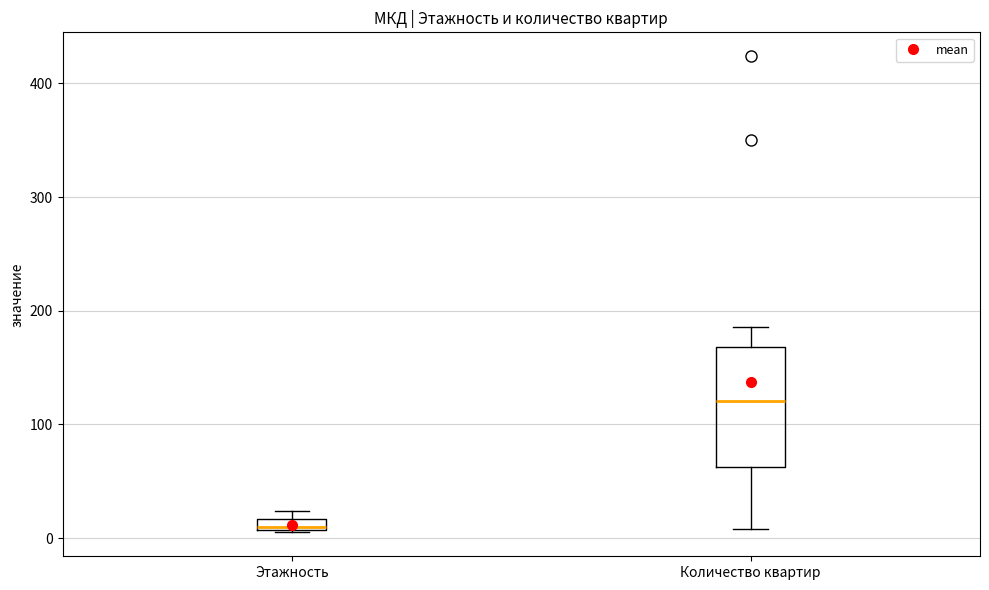

Where does the upper whisker of the box for Количество квартир end on the y-axis? The values are not printed on the chart, so give them approximately, as read against the axis.

190